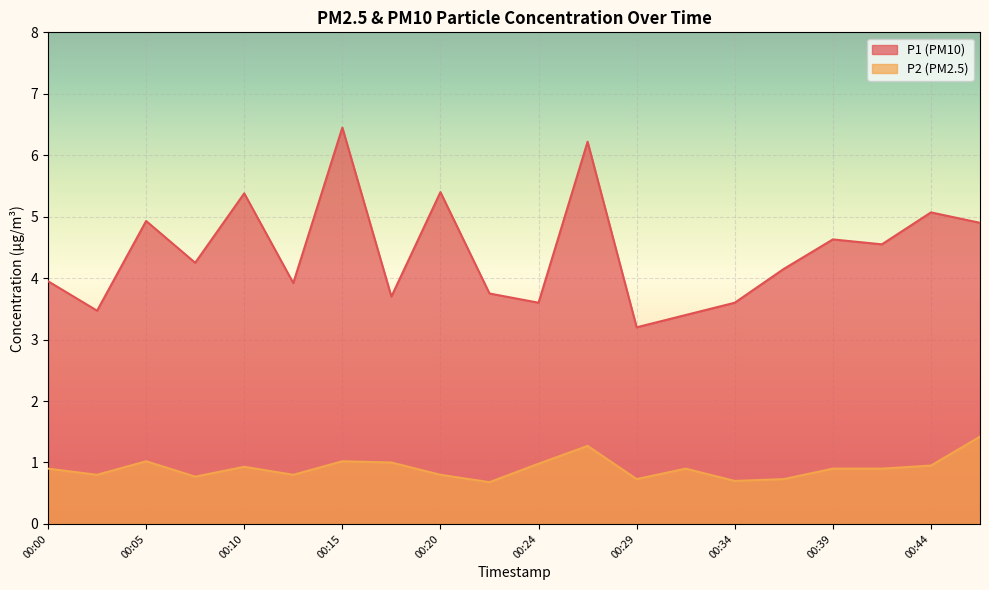

Reading right to left, list all the values displayed in this chart.

P1: 00:46=4.9	00:44=5.1	00:42=4.5	00:39=4.6	00:37=4.2	00:34=3.6	00:32=3.4	00:29=3.2	00:27=6.2	00:24=3.6	00:22=3.8	00:20=5.4	00:17=3.7	00:15=6.5	00:12=3.9	00:10=5.4	00:07=4.2	00:05=4.9	00:02=3.5	00:00=4.0
P2: 00:46=1.4	00:44=0.9	00:42=0.9	00:39=0.9	00:37=0.7	00:34=0.7	00:32=0.9	00:29=0.7	00:27=1.3	00:24=1.0	00:22=0.7	00:20=0.8	00:17=1.0	00:15=1.0	00:12=0.8	00:10=0.9	00:07=0.8	00:05=1.0	00:02=0.8	00:00=0.9